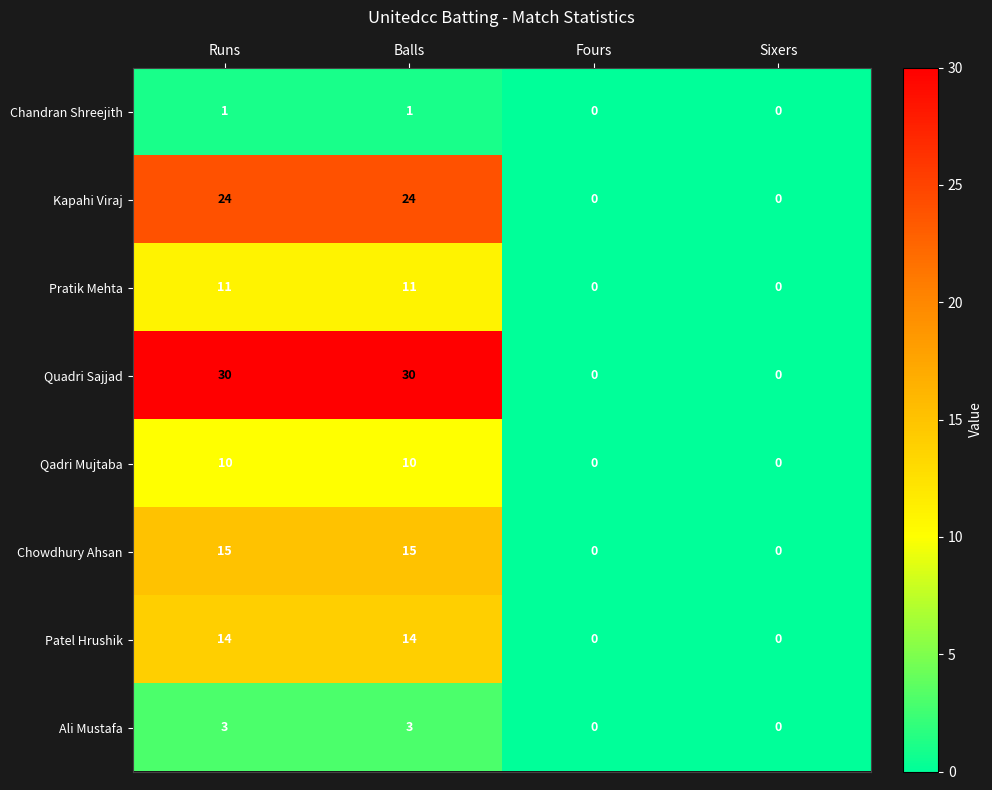

Which series has the largest range (max minus min)?

Quadri Sajjad